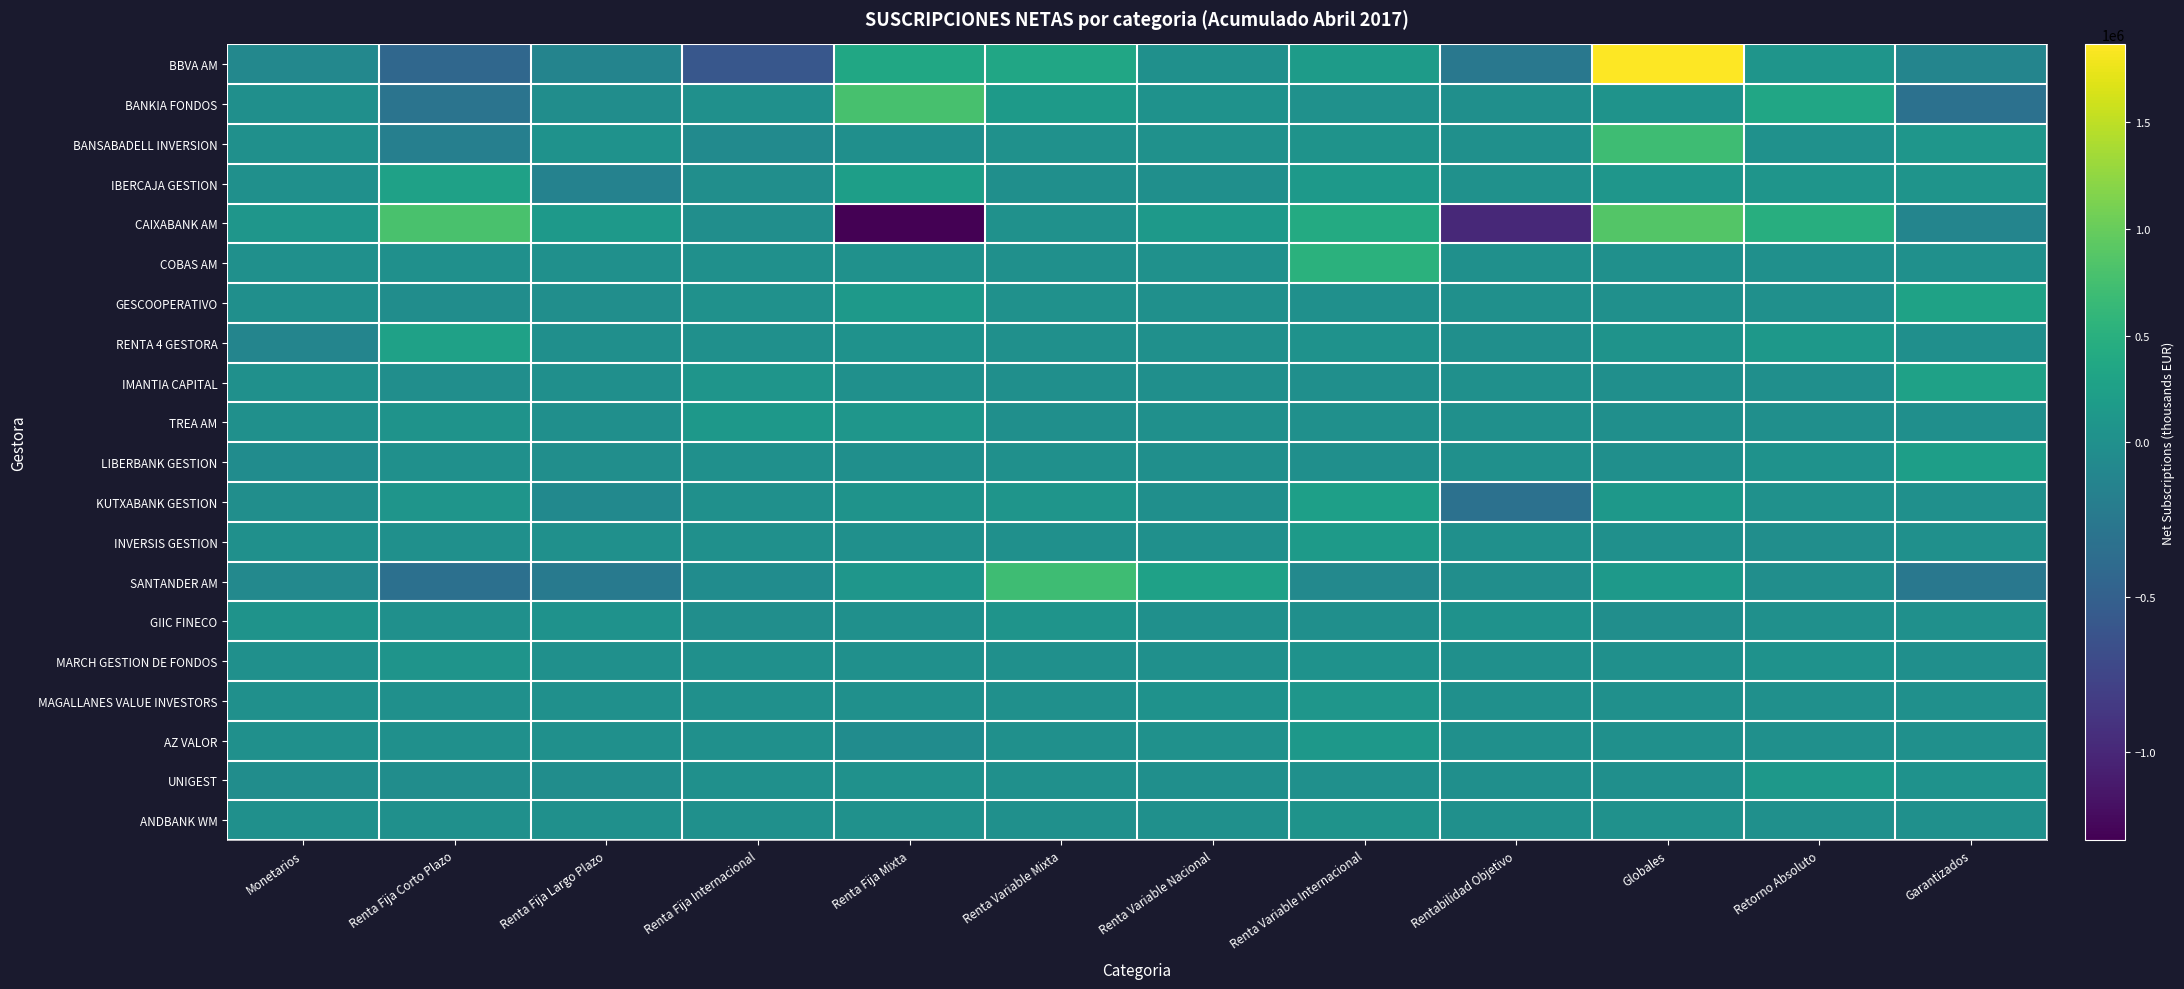

Which label corresponds to the largest value in the chart?

Globales